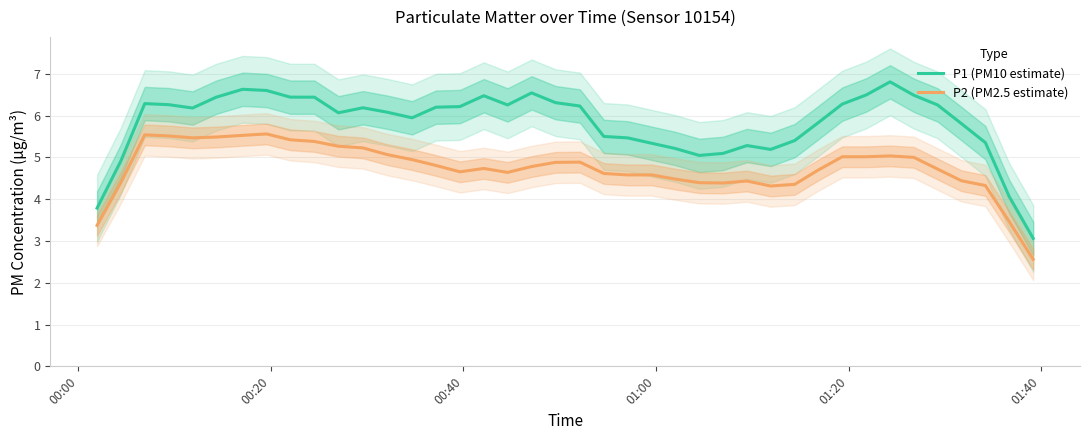

What is the minimum value for P2 (PM2.5 estimate)?

2.6